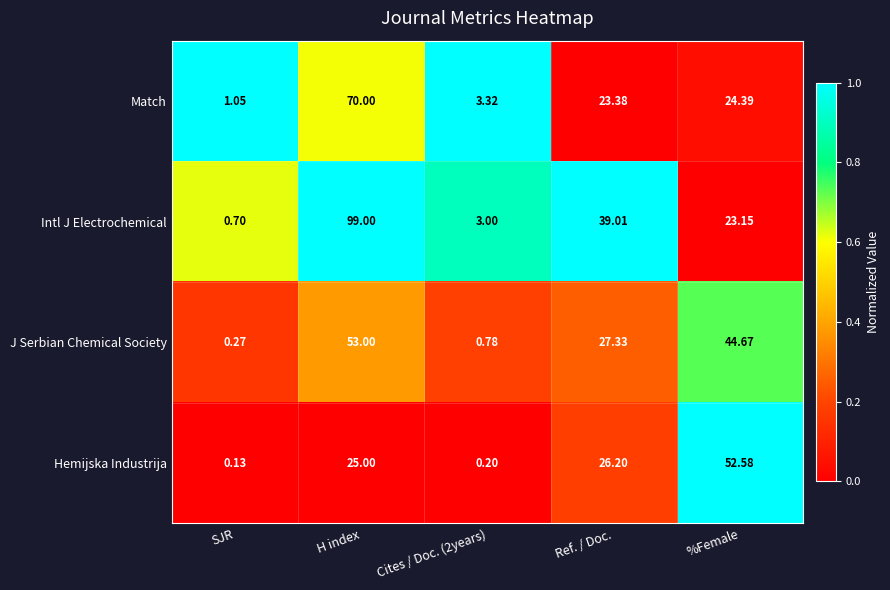

At how many categories does at least one series exceed 0?

5